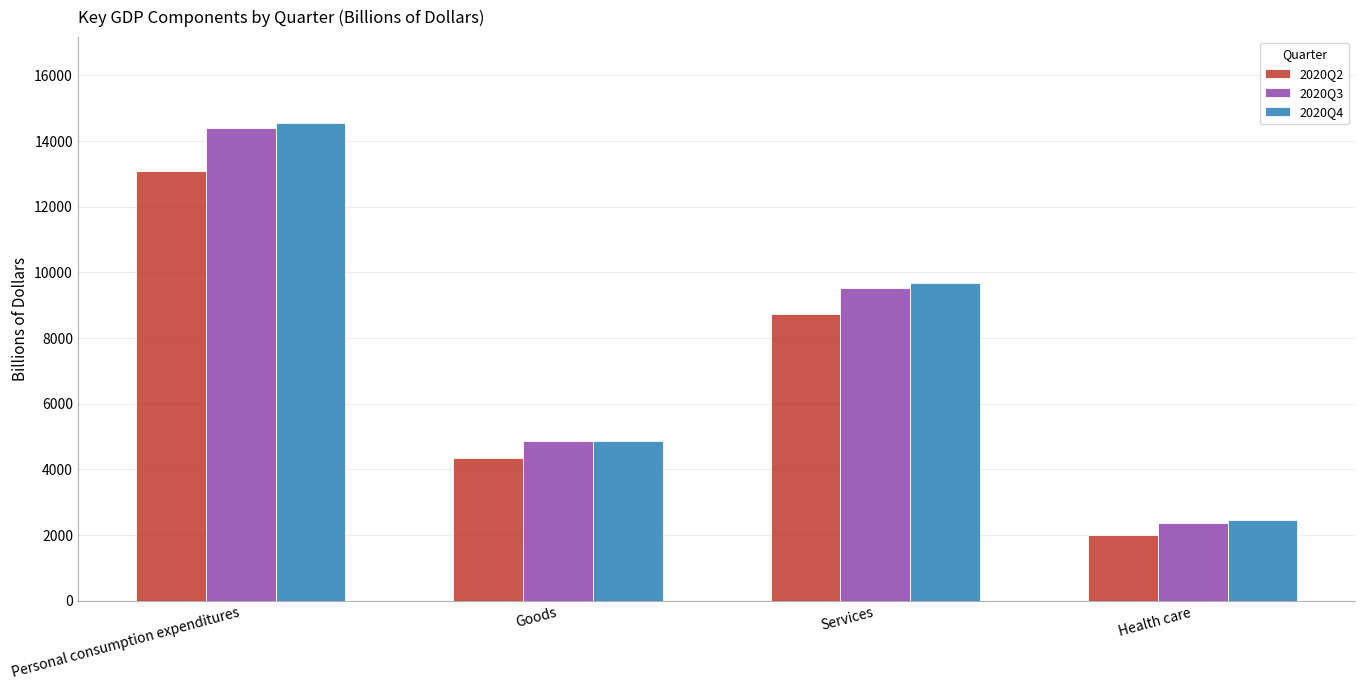

The 2020Q3 series shows 1500.7 at Health care. True or false?

False